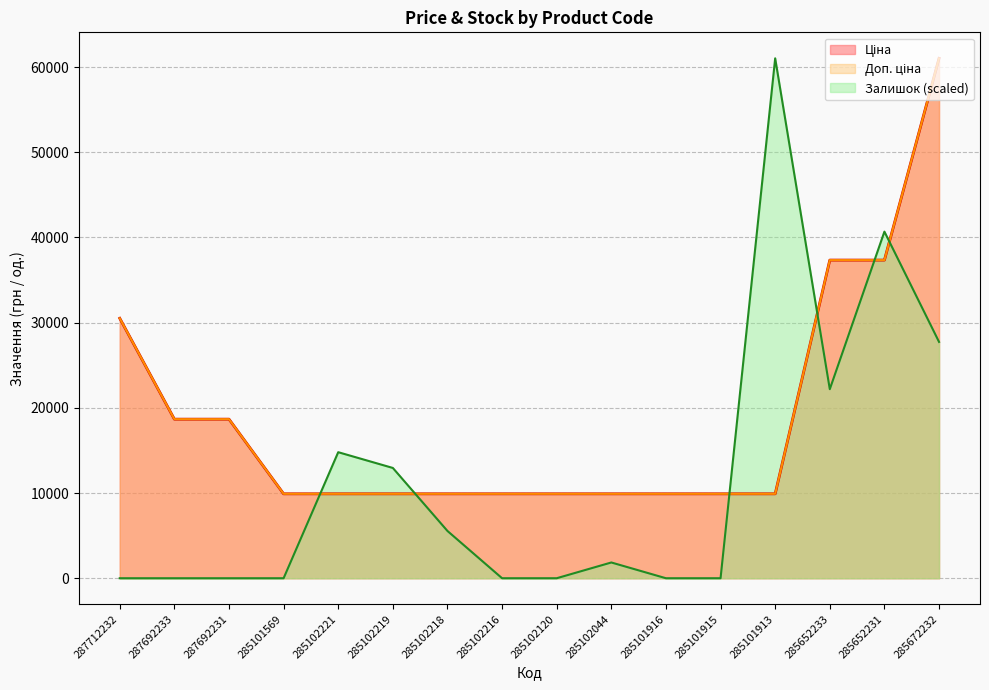

The value of Доп. ціна at 287692233 is 32550.1. True or false?

False